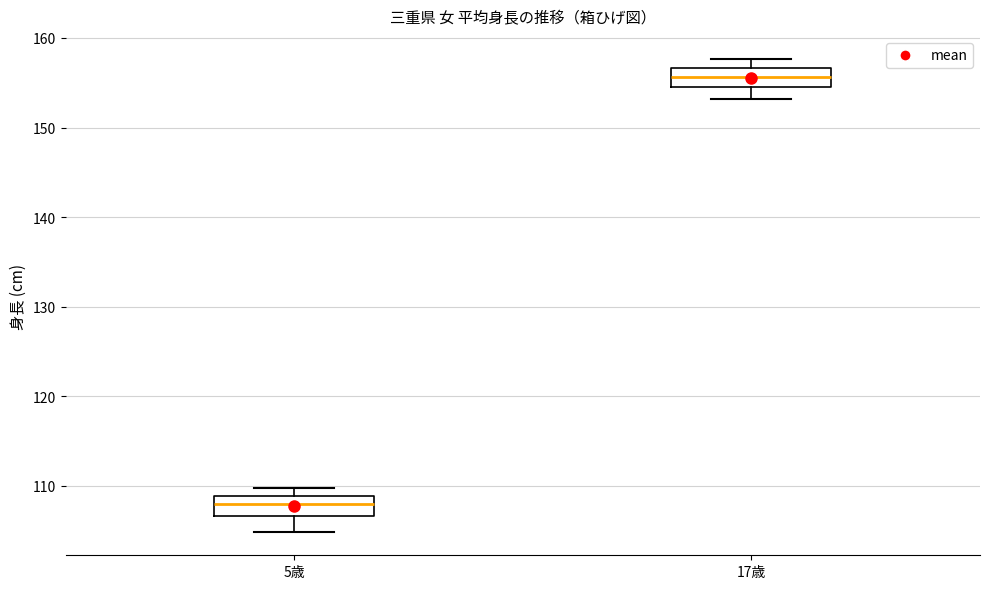

Reading left to right, transcribe this box plot: for each box, give where its median line is, the range the box spans, and where its two whiskers end, as read against the y-axis. The values are not printed on the chart, so give them approximately, as read against the axis.

5歳: median 108, box 107 to 109, whiskers 105 to 110
17歳: median 156, box 155 to 157, whiskers 153 to 158